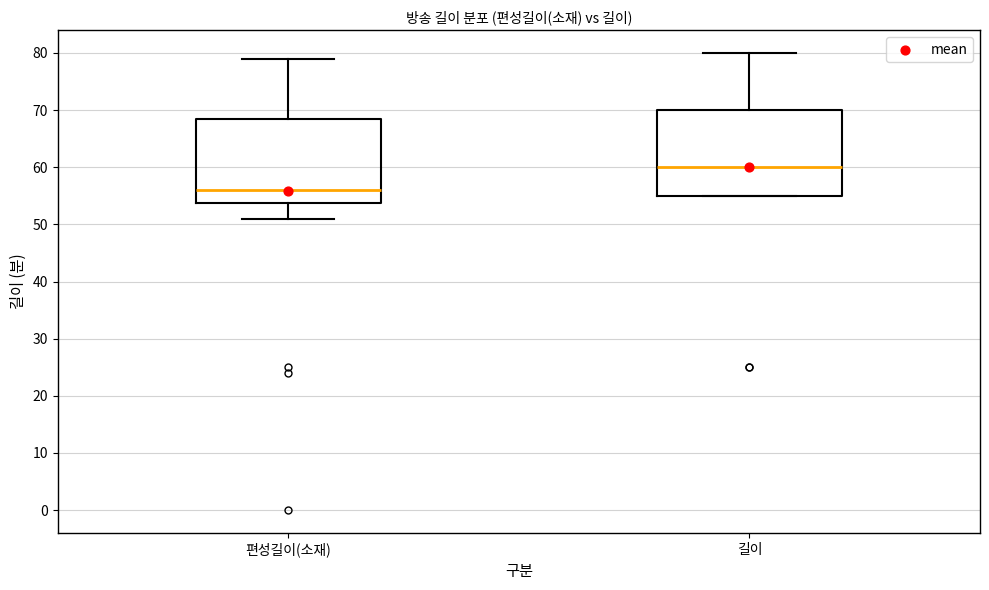

Which box has the lowest median line?

편성길이(소재)